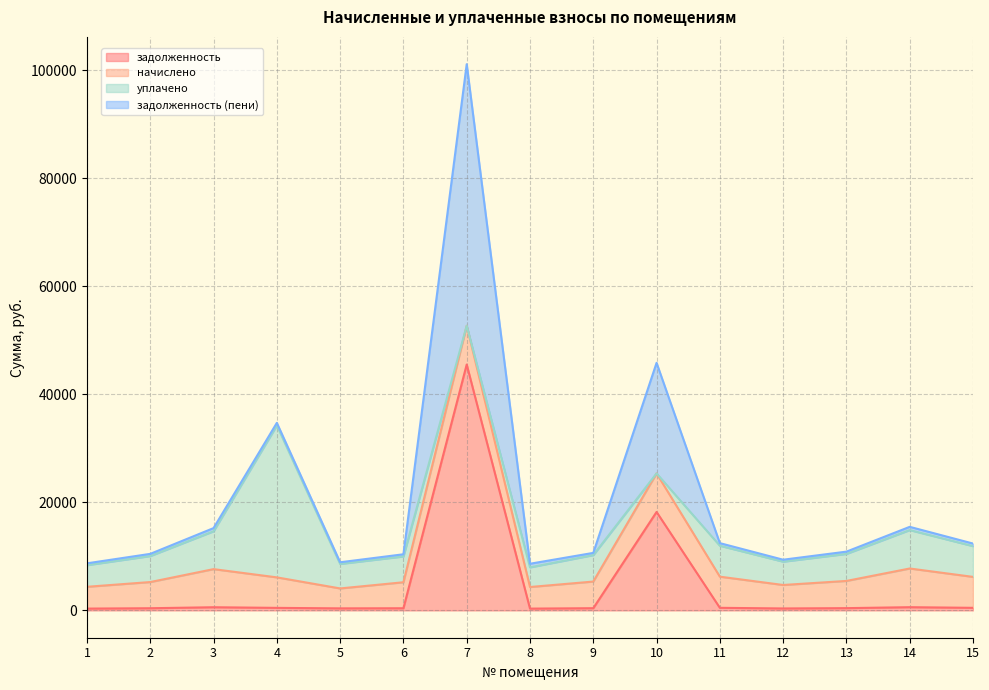

Which series changed the most between 6 and 11?

задолженность (пени)